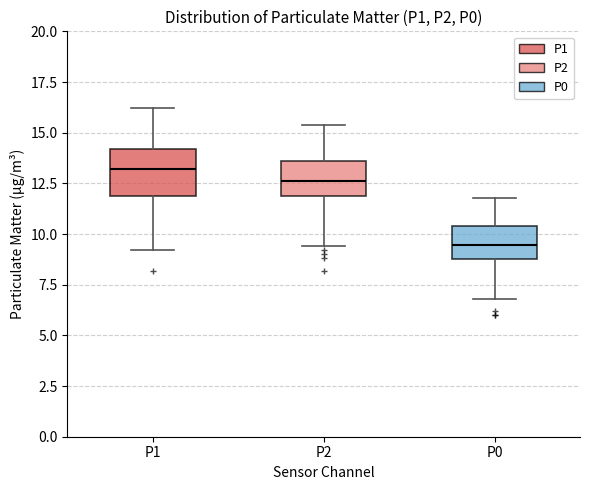

Where does the lower whisker of the box for P2 end on the y-axis? The values are not printed on the chart, so give them approximately, as read against the axis.

9.5